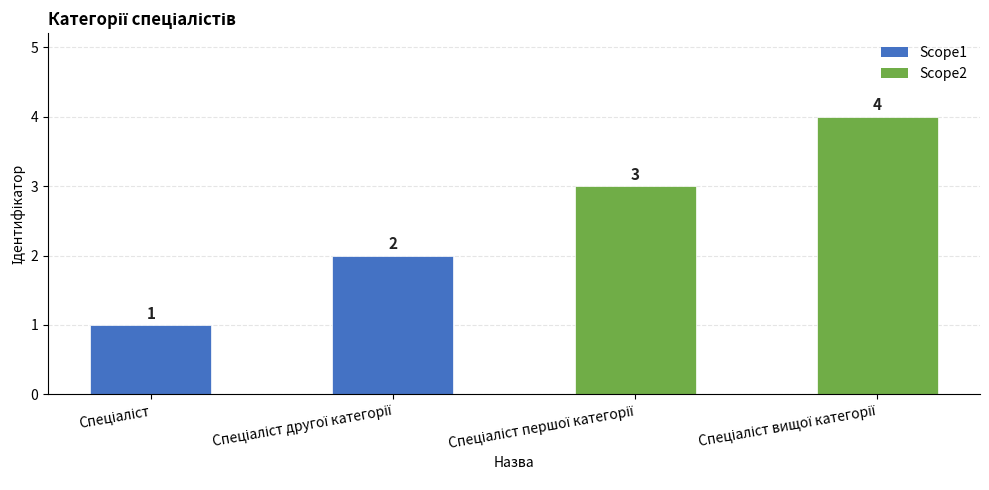

What is the difference between the maximum and minimum values?

3